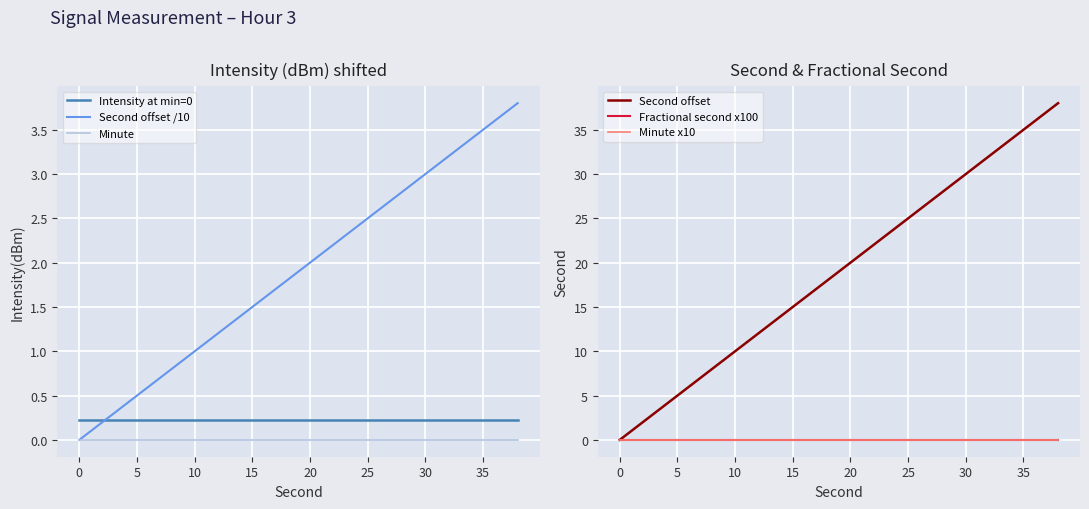

What is the maximum value for Second offset /10?

3.8